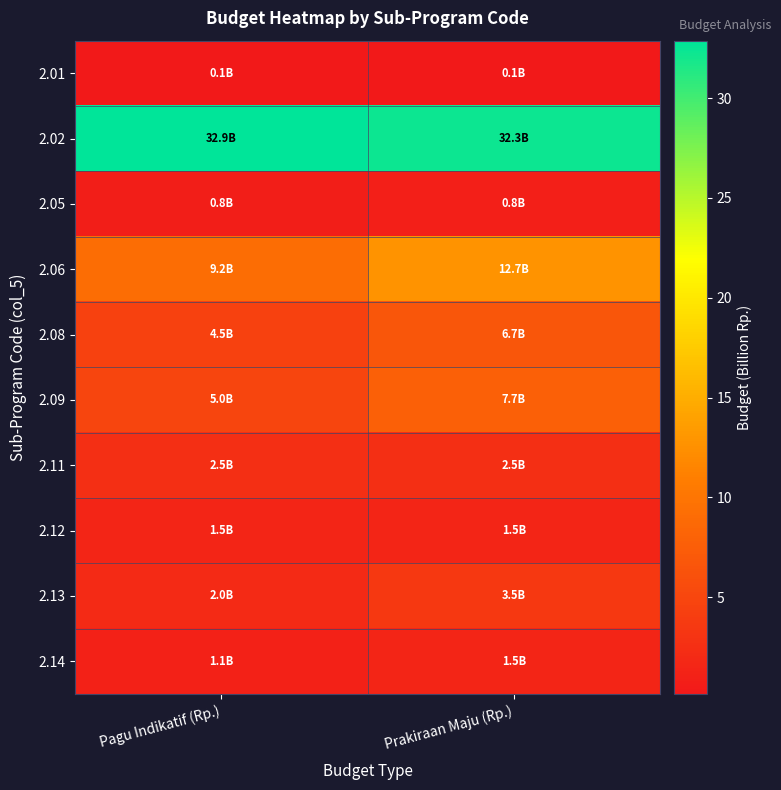

Which series has the largest range (max minus min)?

2.06